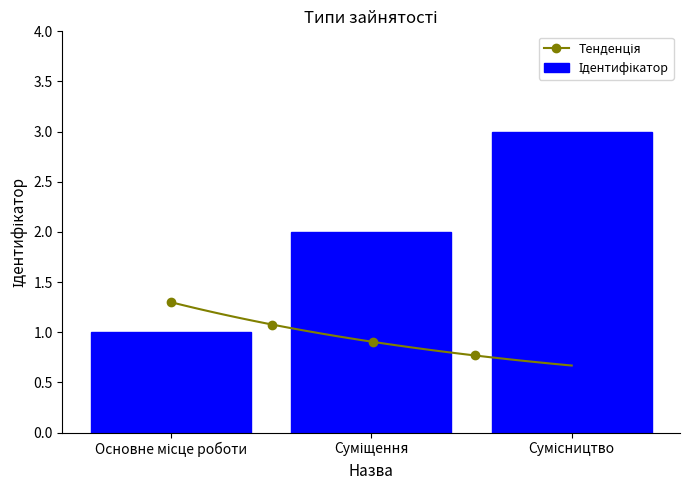

At which label does the data first exceed 2?

Сумісництво